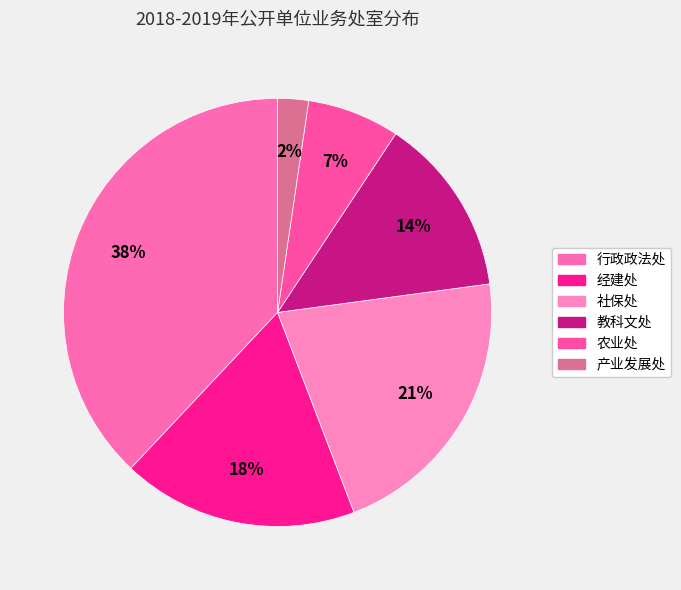

Is 行政政法处 the majority of the pie?

No